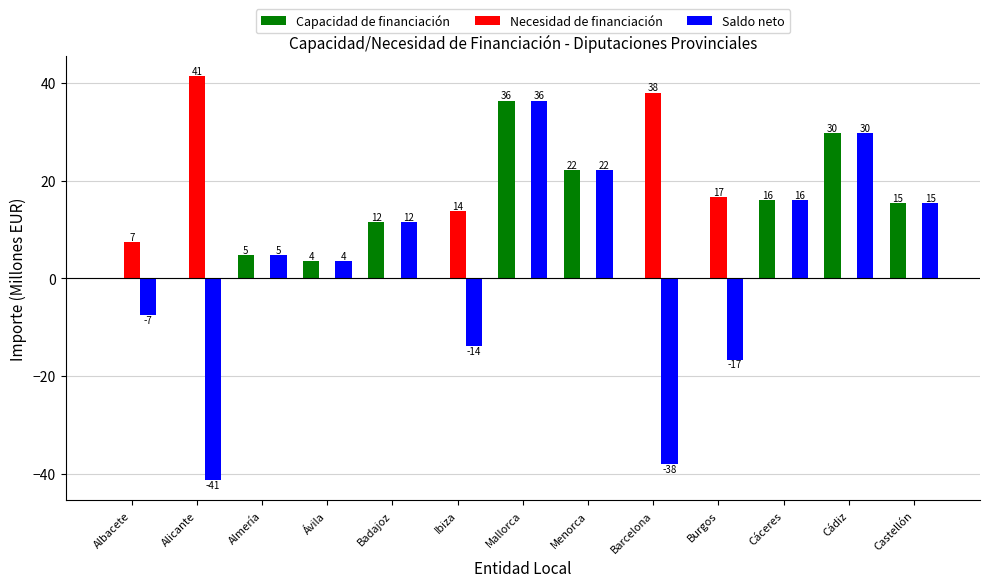

What are all the series names shown in the legend?

Capacidad de financiación, Necesidad de financiación, Saldo neto